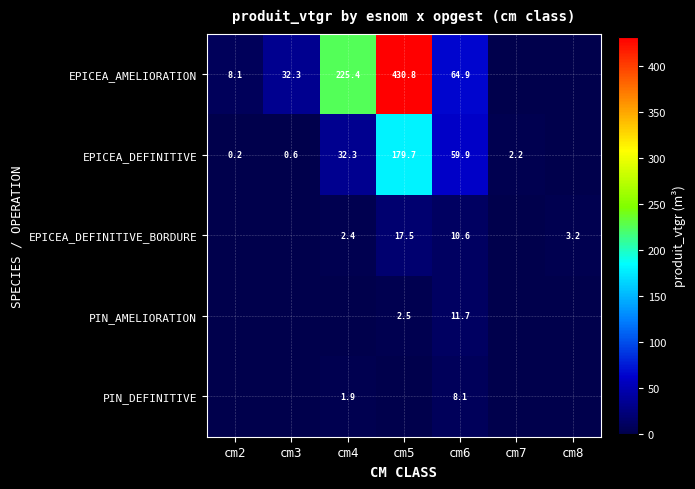

Is it true that EPICEA_DEFINITIVE_BORDURE equals 3.2 at cm8?

True